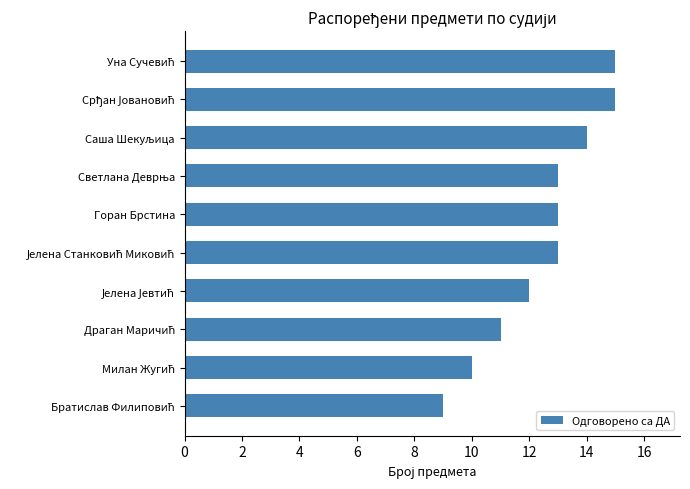

The value at Горан Брстина is 13. True or false?

True